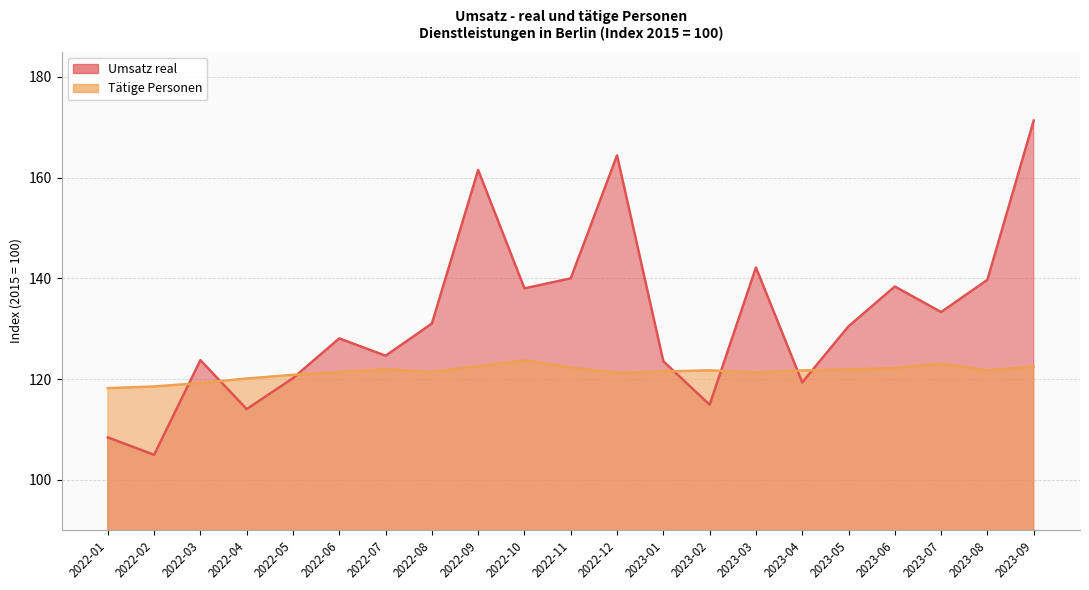

True or false: Tätige Personen has a value of 121.9 at 2023-05.

True